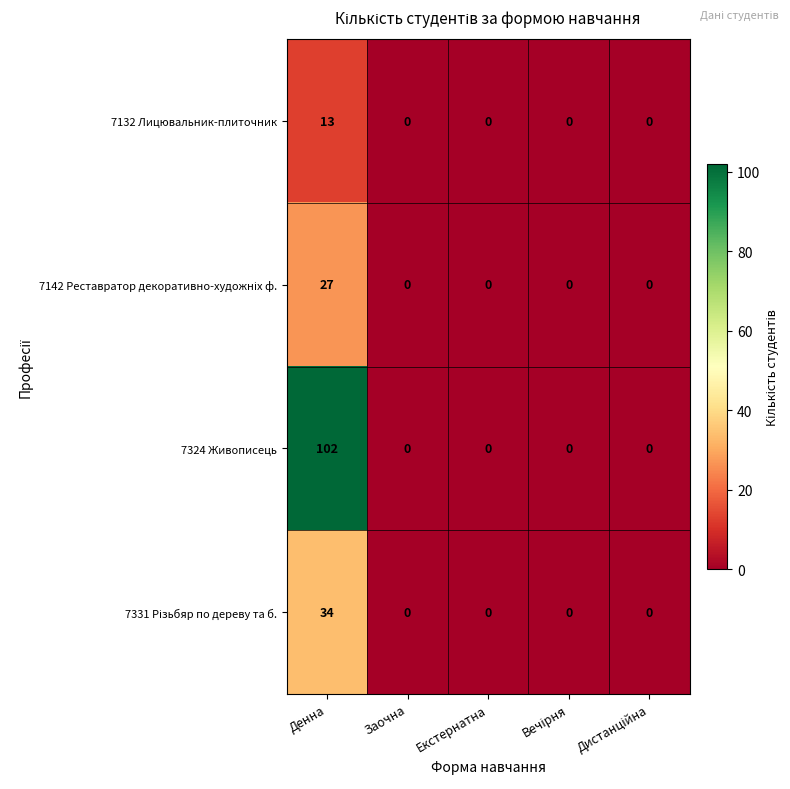

What is the difference between the maximum and minimum values in the 7132 Лицювальник-плиточник series?

13